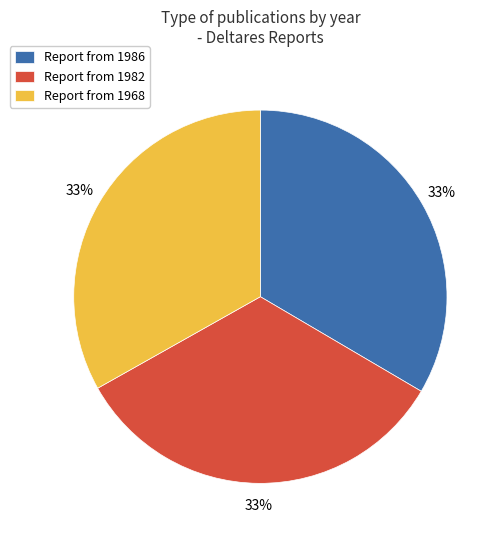

The Report from 1986 slice represents 33% of the pie. True or false?

True